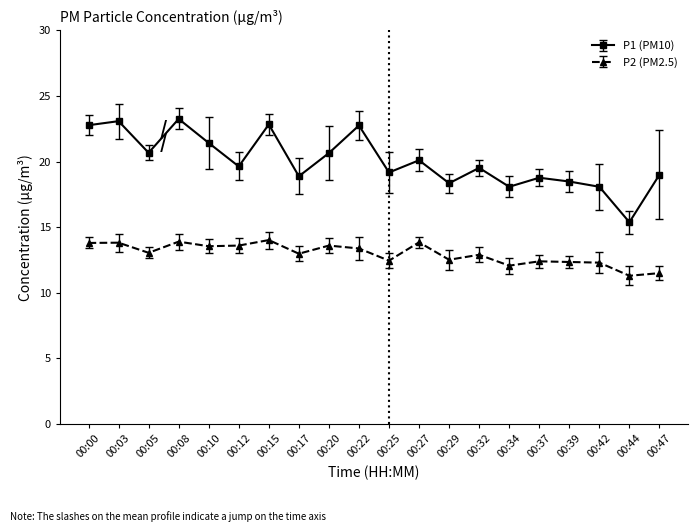

Rank the series by their average value, from lowest to highest.

P2 (PM2.5), P1 (PM10)